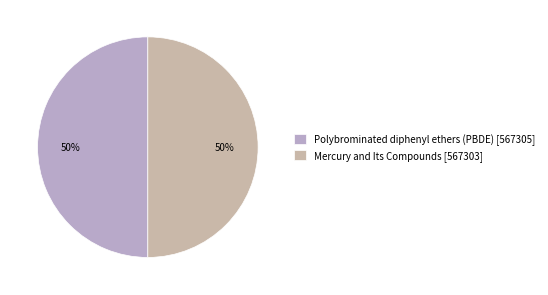

Between Polybrominated diphenyl ethers (PBDE) and Mercury and Its Compounds, which is larger?

Polybrominated diphenyl ethers (PBDE)